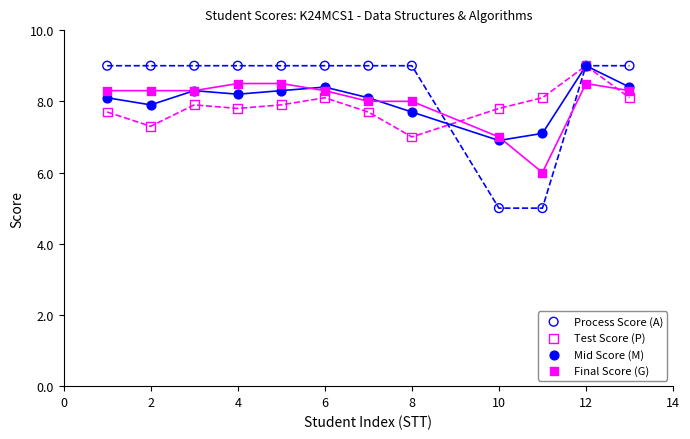

What are all the series names shown in the legend?

Process Score (A), Test Score (P), Mid Score (M), Final Score (G)